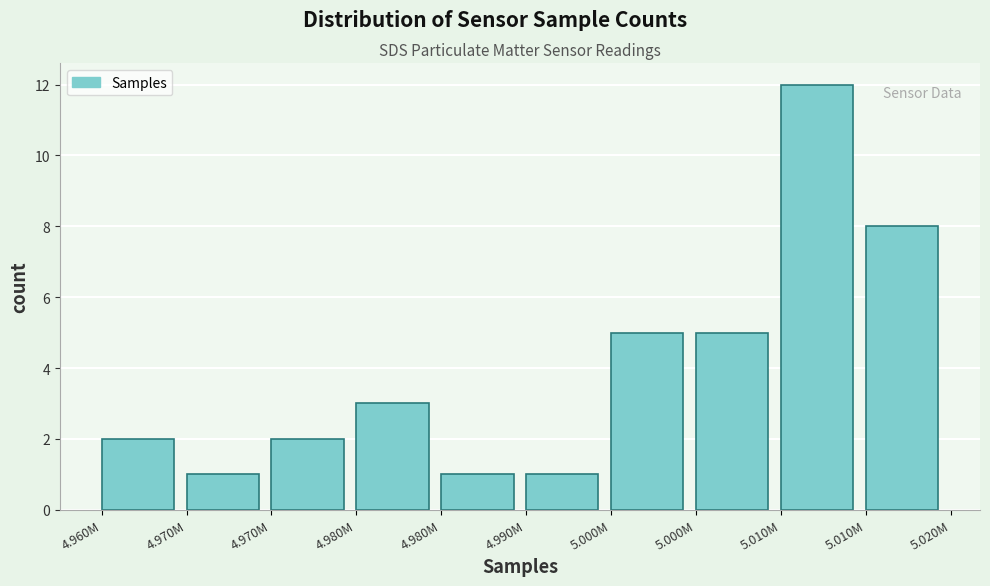

How many series are shown in this chart?

1